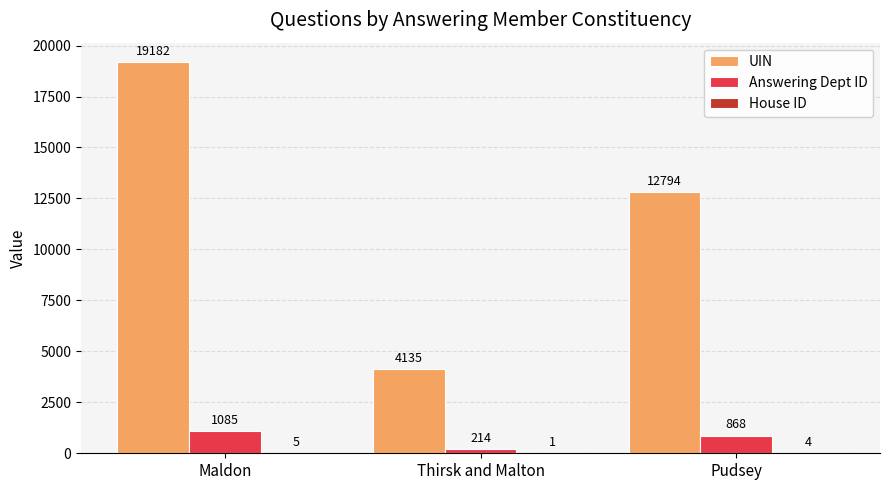

Where does the Answering Dept ID series first go above 868?

Maldon